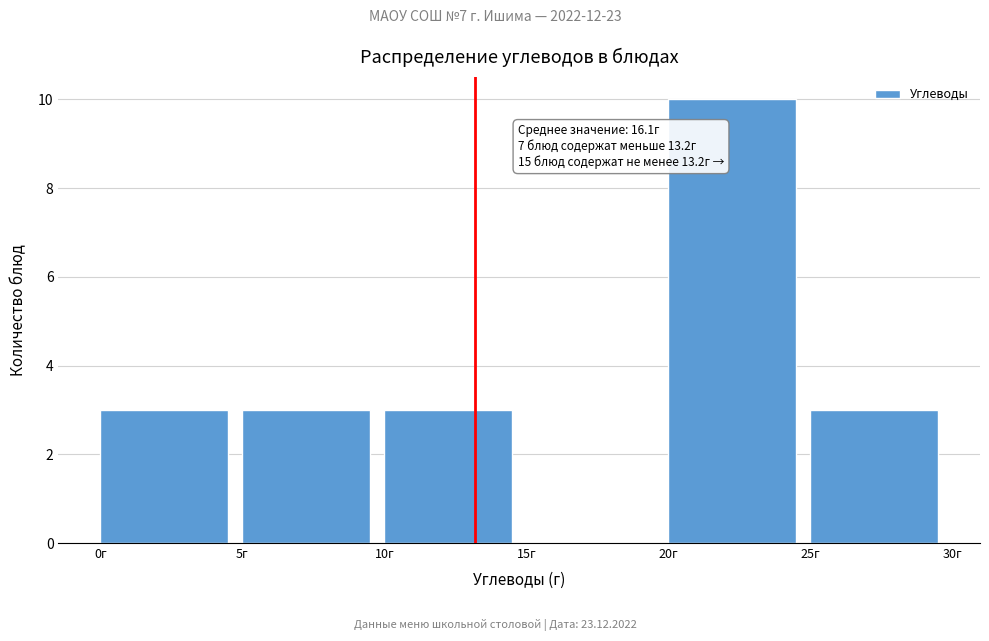

Over which range of the x-axis is the bar tallest?

20 to 25